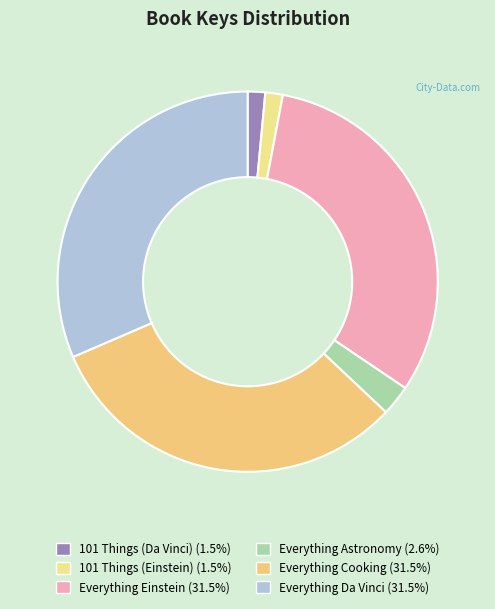

To the nearest percent, what is the average slice percentage?

17%